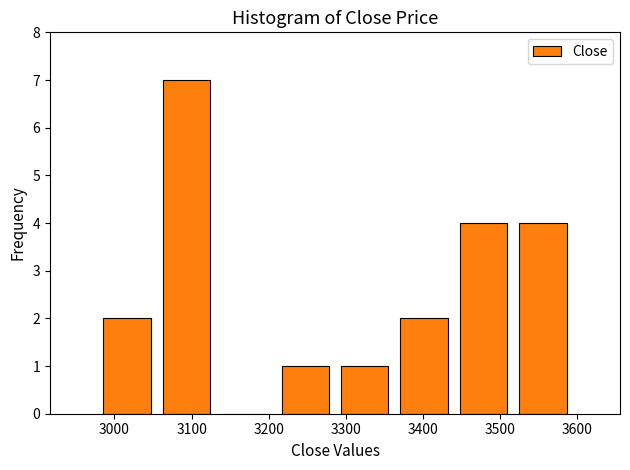

How tall is the bar that spans 3055 to 3132 on the x-axis? Neither the bar edges nor the heights are printed on the chart, so give them approximately, as read against the axes.

7